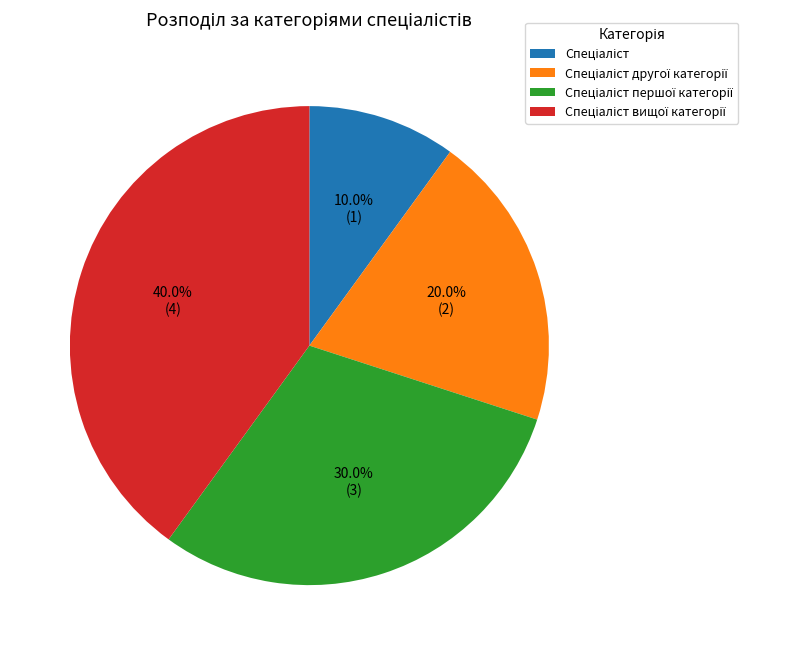

Is there a majority slice in this chart?

No